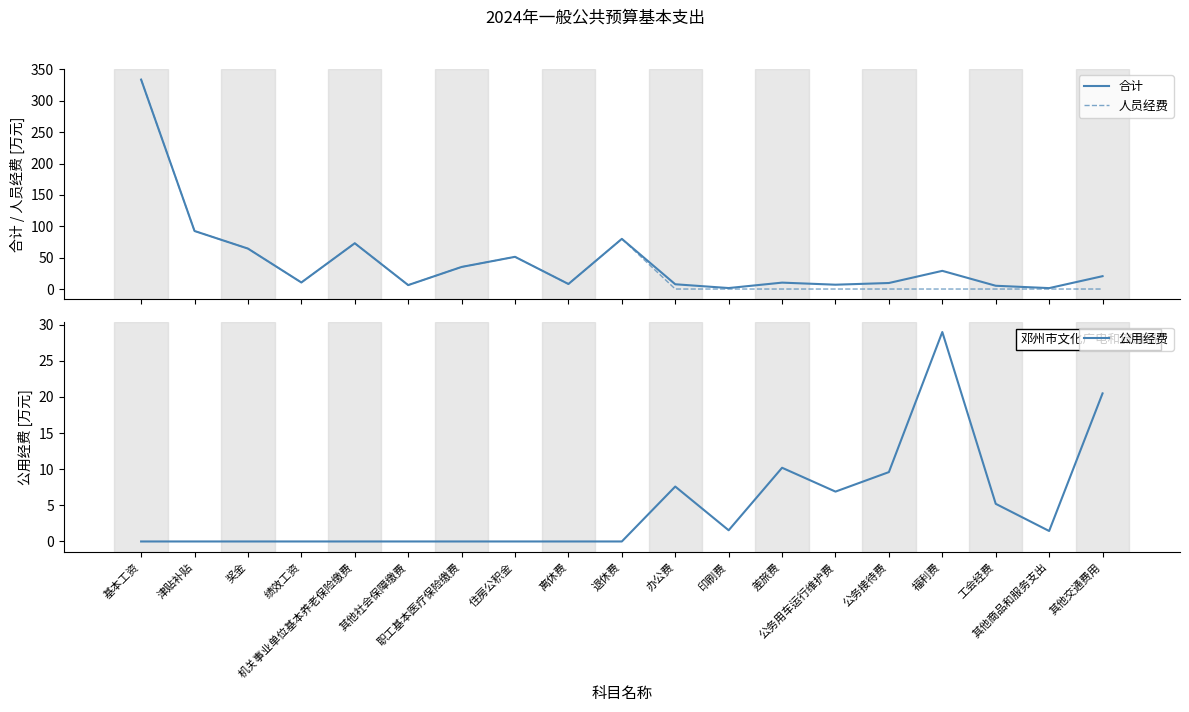

The value of 人员经费 at 公务用车运行维护费 is 0.0. True or false?

True